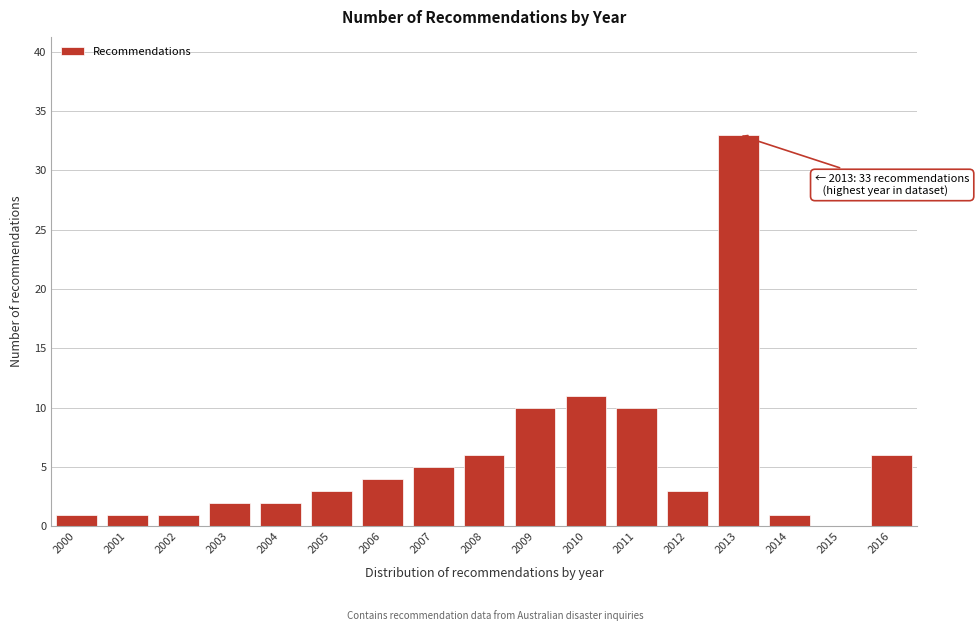

Reading left to right, extract all data points from this chart.

2000=1	2001=1	2002=1	2003=2	2004=2	2005=3	2006=4	2007=5	2008=6	2009=10	2010=11	2011=10	2012=3	2013=33	2014=1	2015=0	2016=6